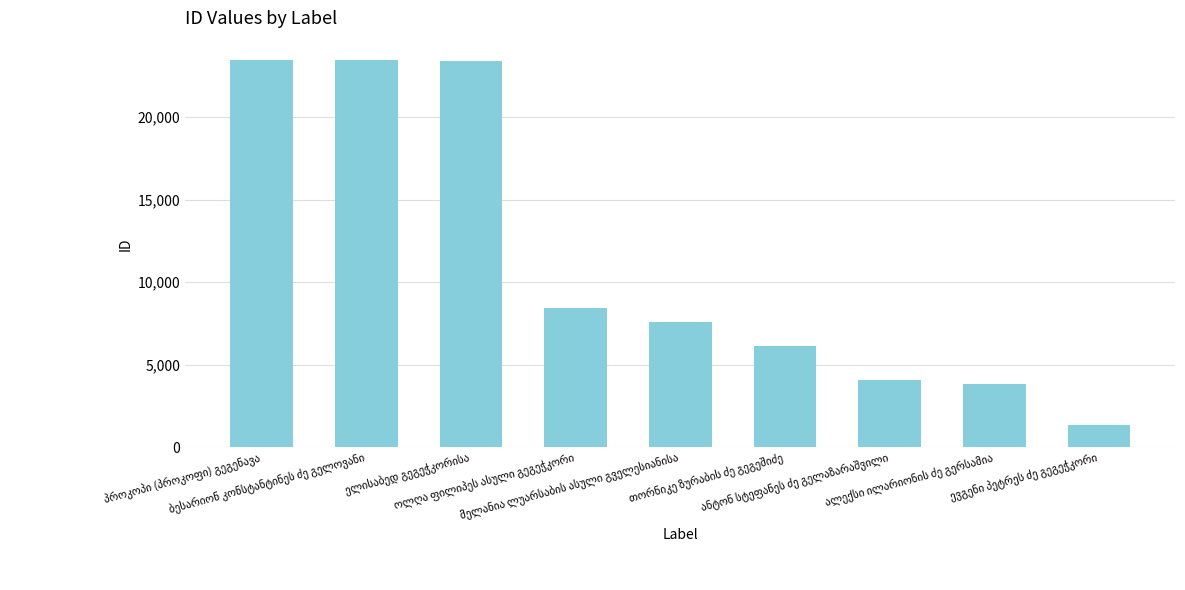

What is the greatest value displayed?

23457